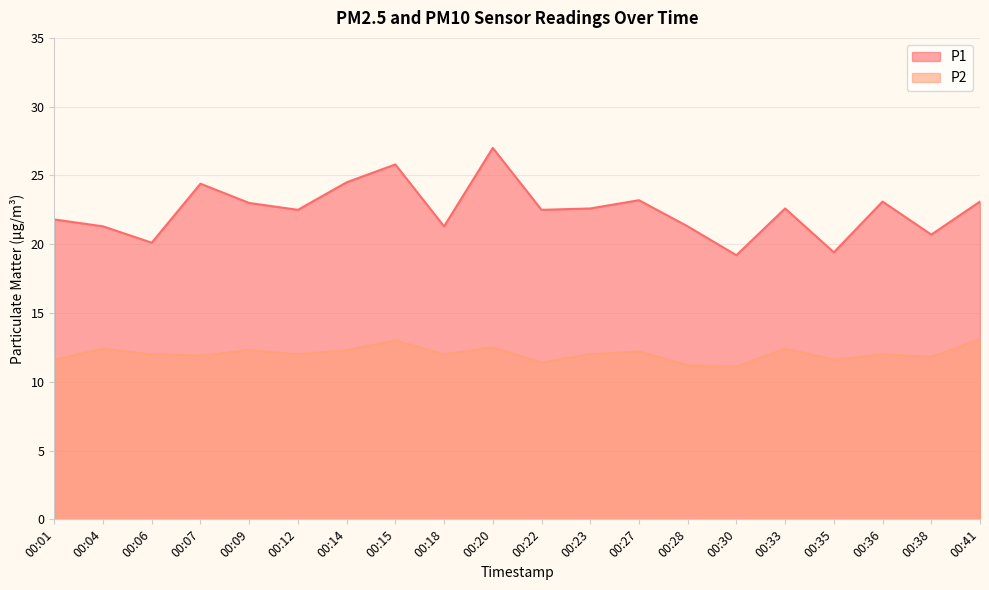

What is the maximum value for P1?

27.0